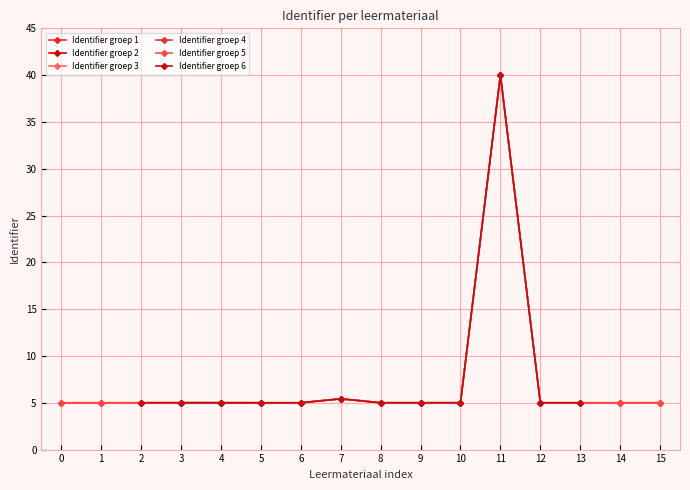

The Identifier groep 5 series shows 5.4 at 7. True or false?

True